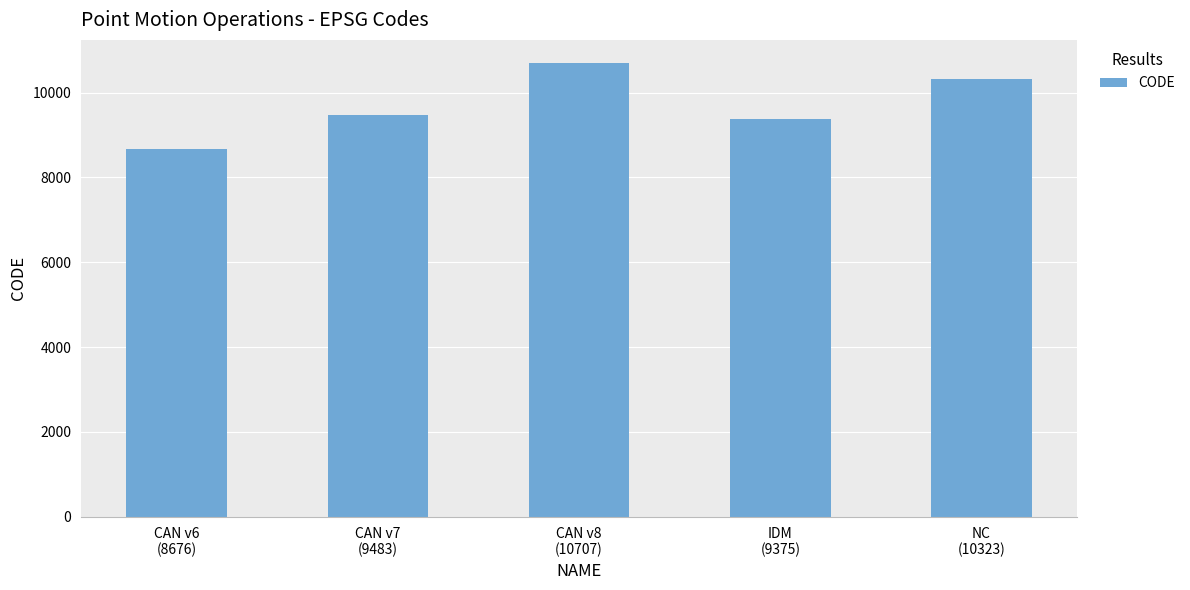

Which has a higher value, CAN v6
(8676) or CAN v7
(9483)?

CAN v7
(9483)